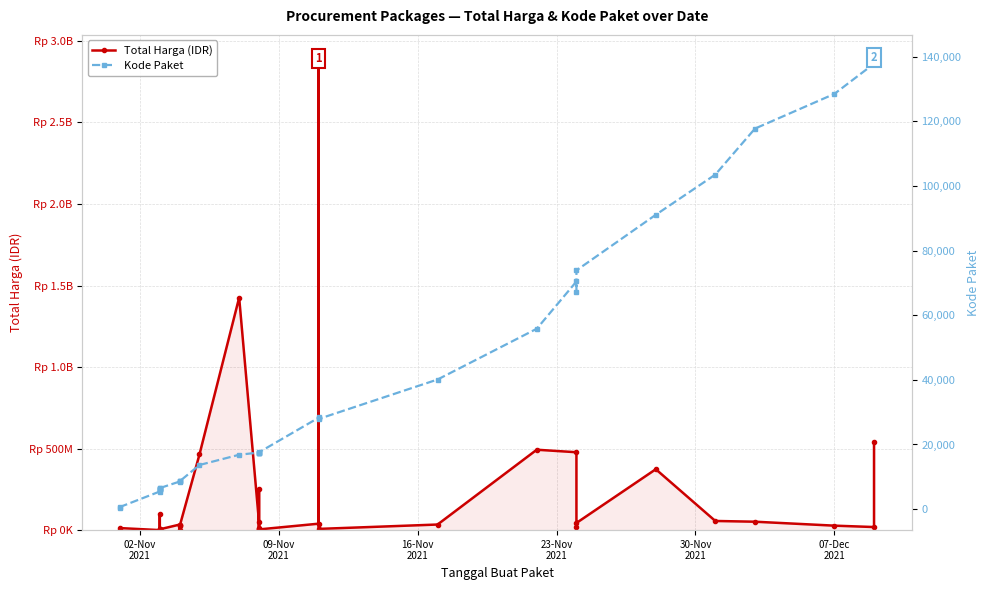

True or false: Total Harga (IDR) and Kode Paket cross at least once.

False